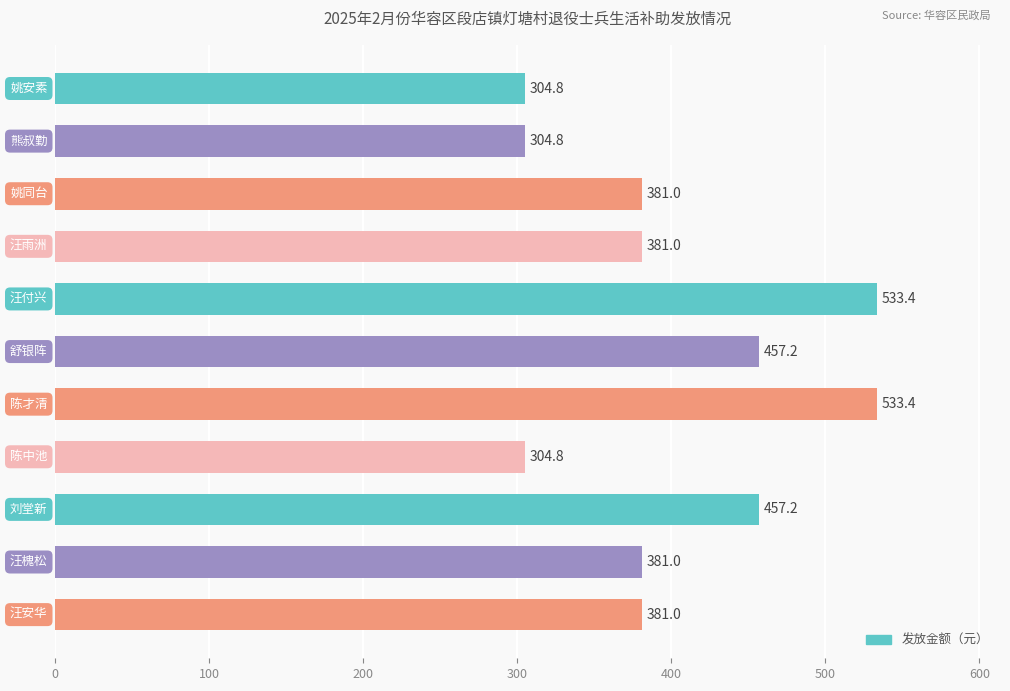

How many values are below 381?

3